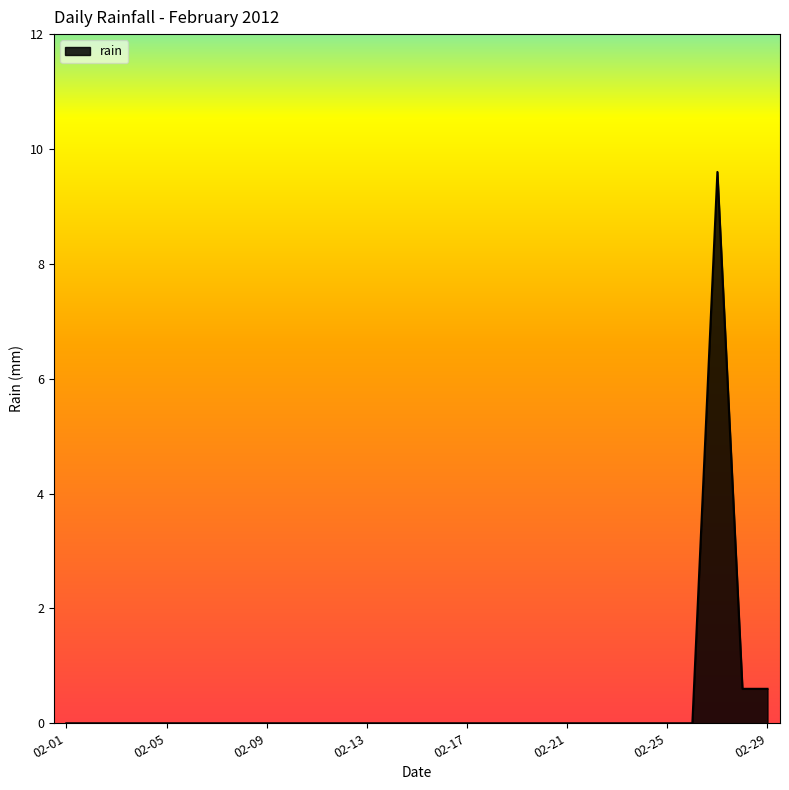

What is the difference between the maximum and minimum values?

9.6